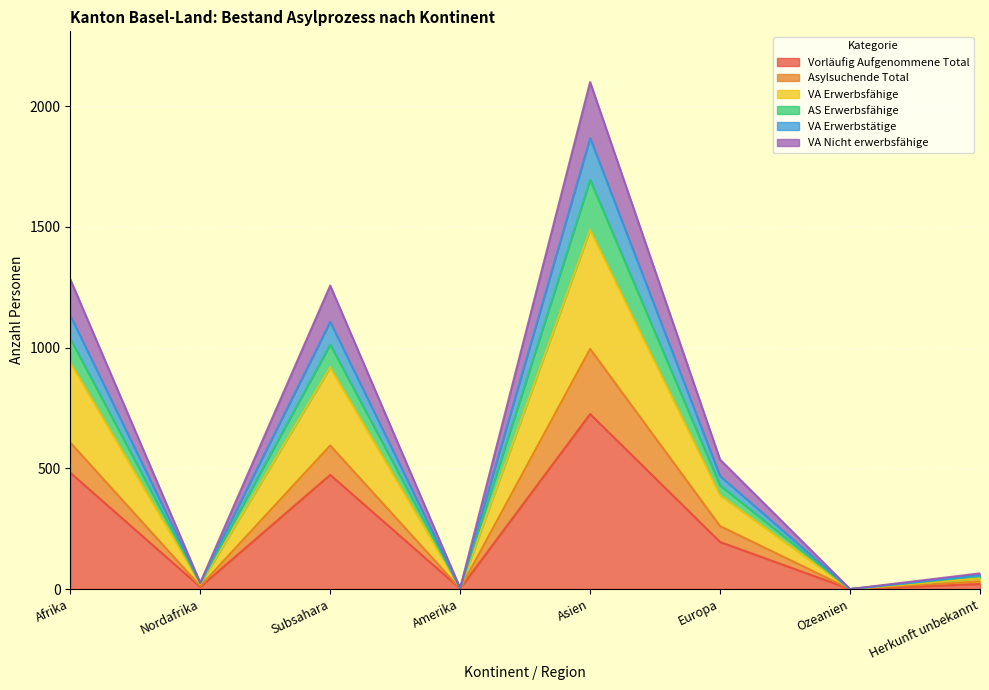

How many data points does each series have?

8